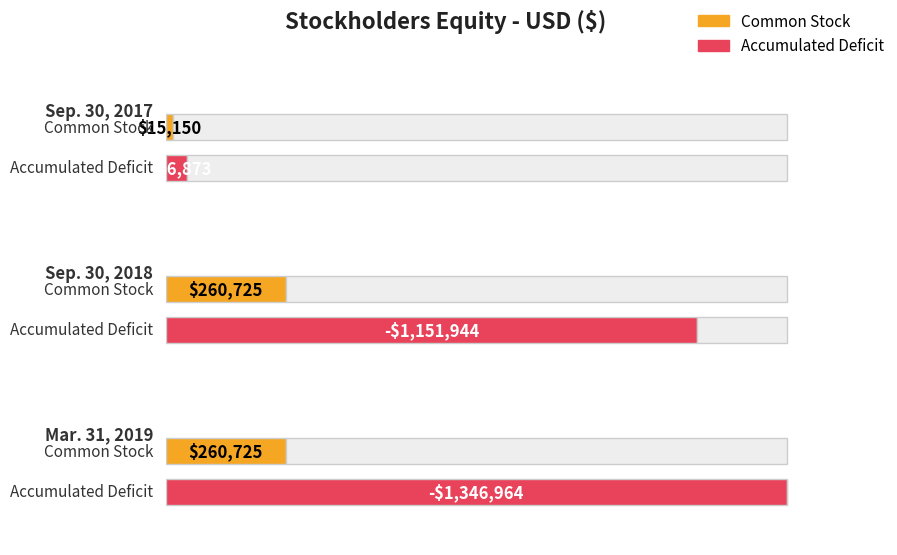

What is the greatest value displayed?

260725